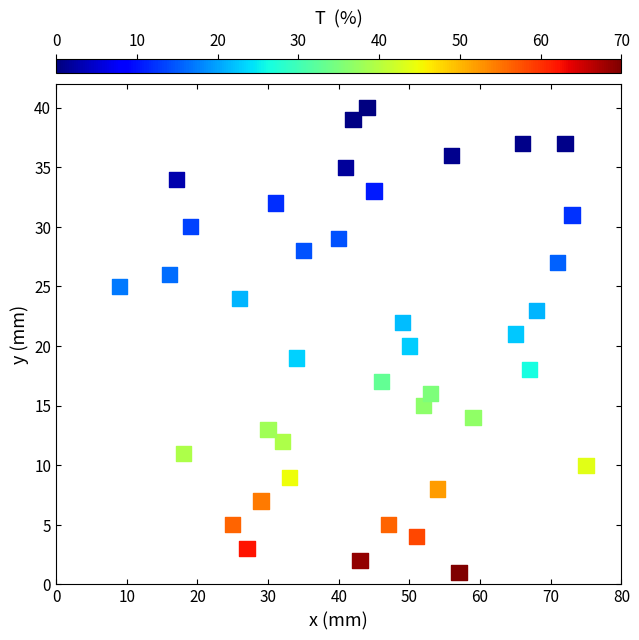

What is the range of Y values (max minus min)?

39